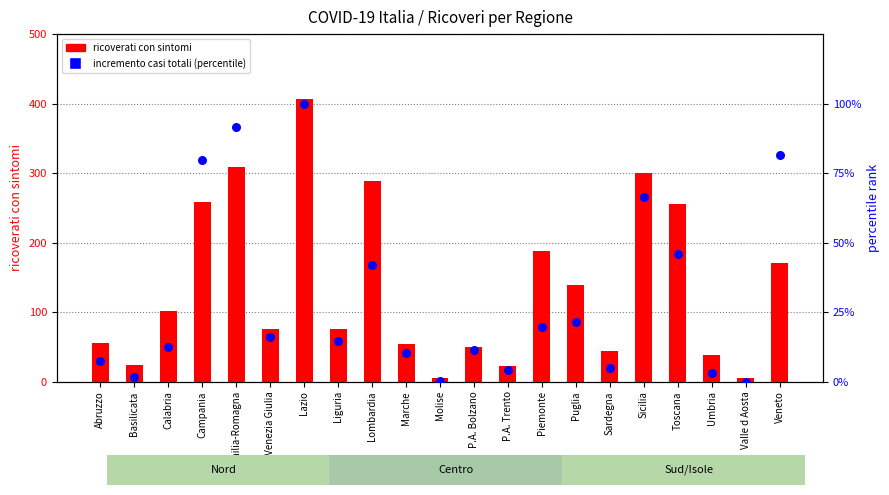

What is the total value across all series at Emilia-Romagna?

400.5